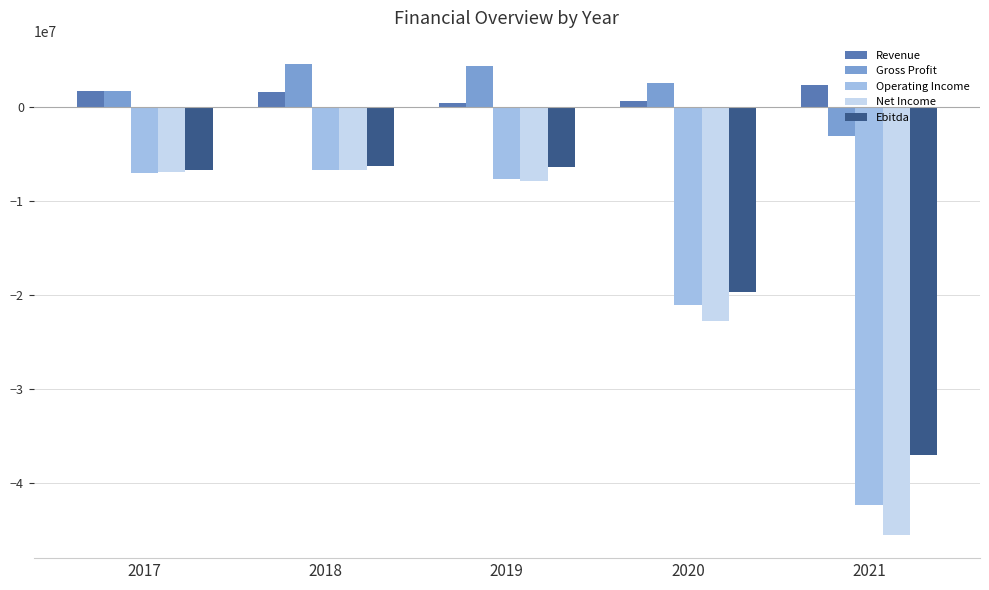

Is the value of Operating Income at 2017 greater than the value of Gross Profit at 2020?

No